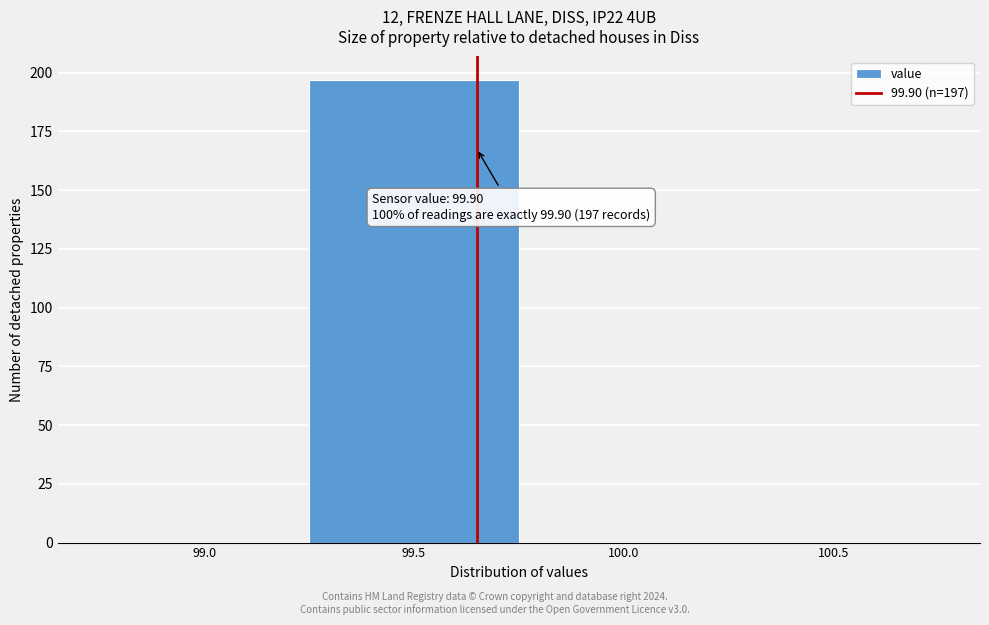

Reading left to right, what are all the values shown in this chart?

99.0=0	99.5=197	100.0=0	100.5=0